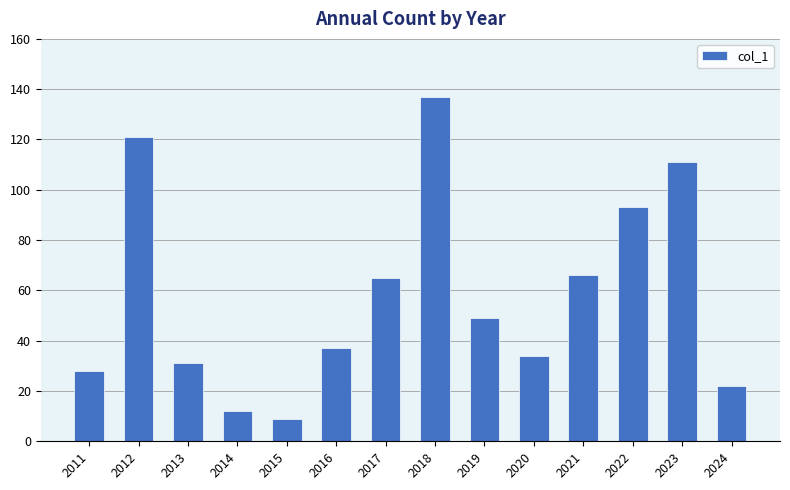

Does the chart contain stacked bars?

No